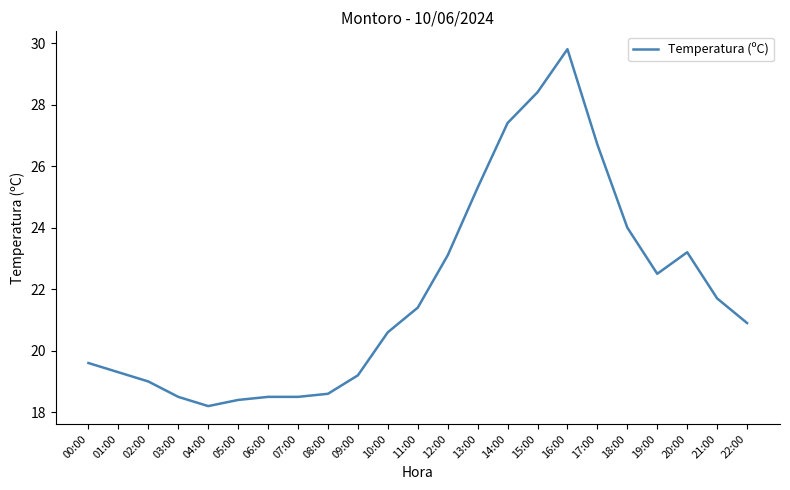

What position from the left is 12:00?

13